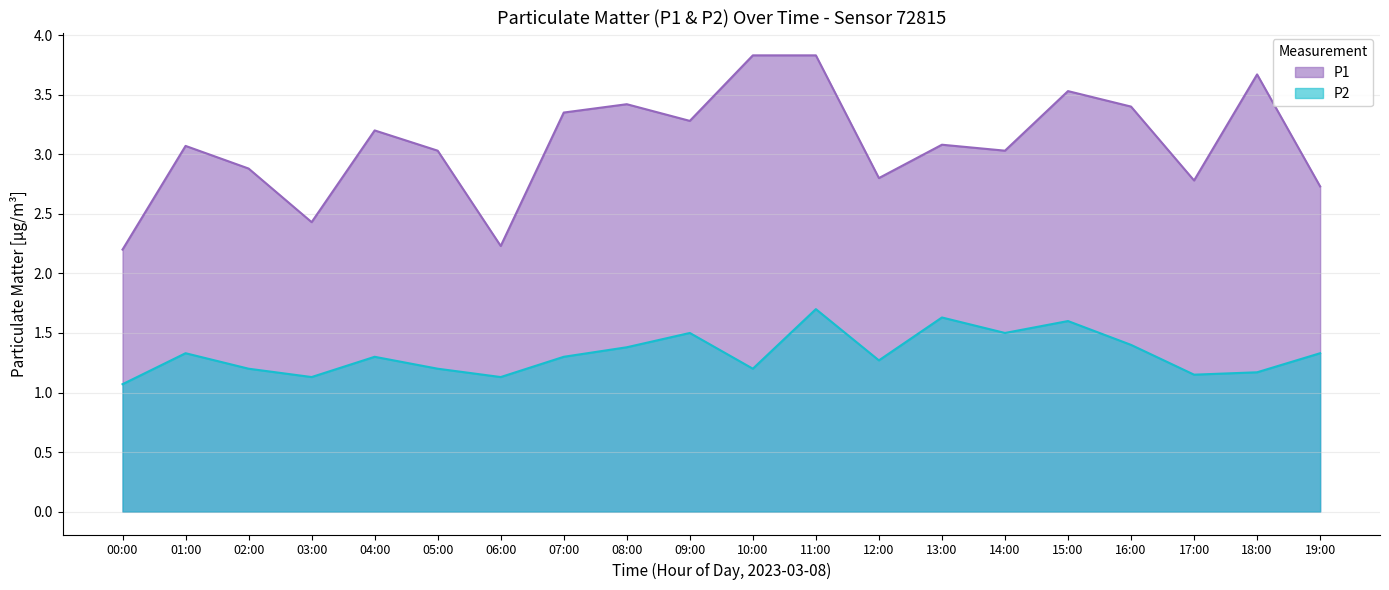

List the labels in order of P1 value, largest first.

10:00, 11:00, 18:00, 15:00, 08:00, 16:00, 07:00, 09:00, 04:00, 13:00, 01:00, 05:00, 14:00, 02:00, 12:00, 17:00, 19:00, 03:00, 06:00, 00:00